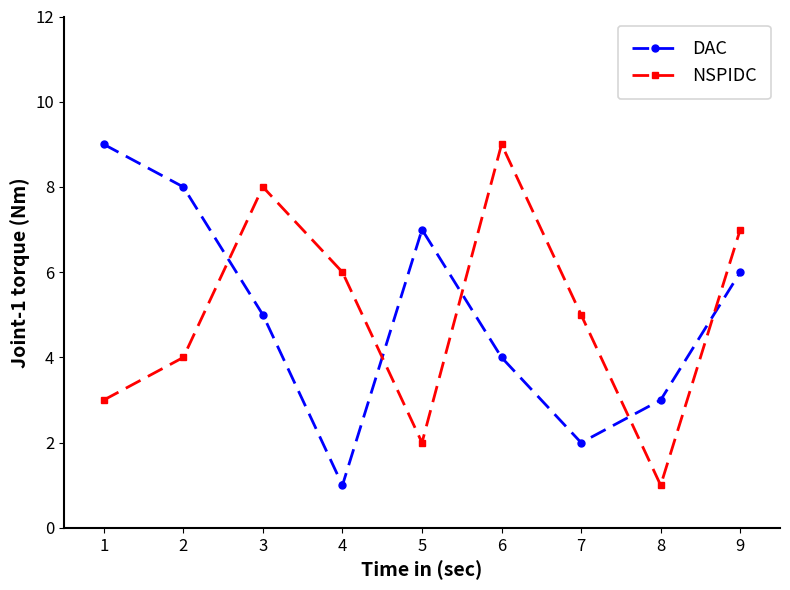

Between 3 and 4, which series saw the biggest shift?

DAC